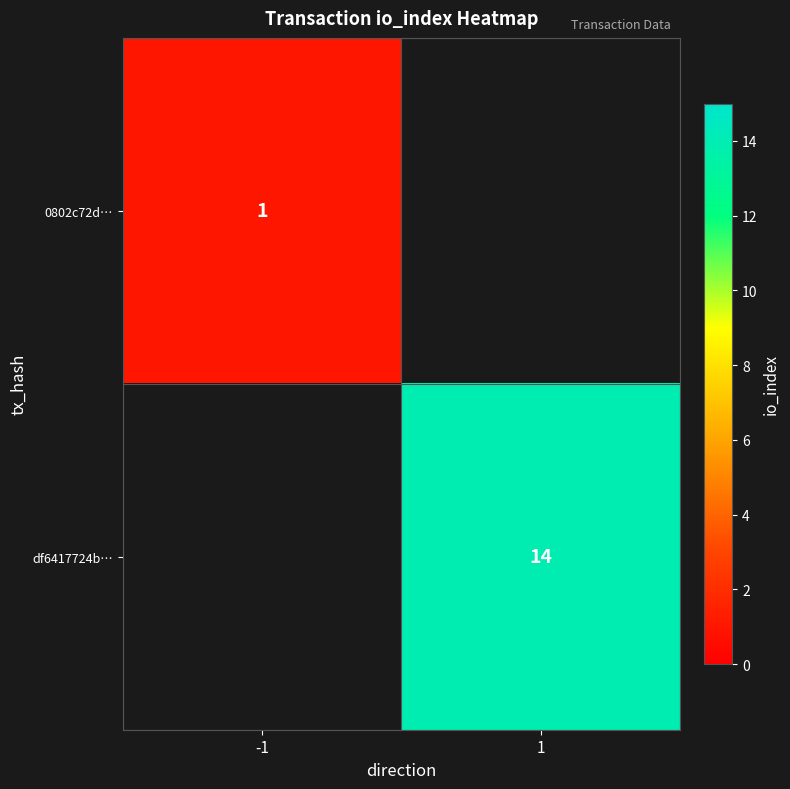

True or false: df6417724b… has a value of 9 at 1.

False